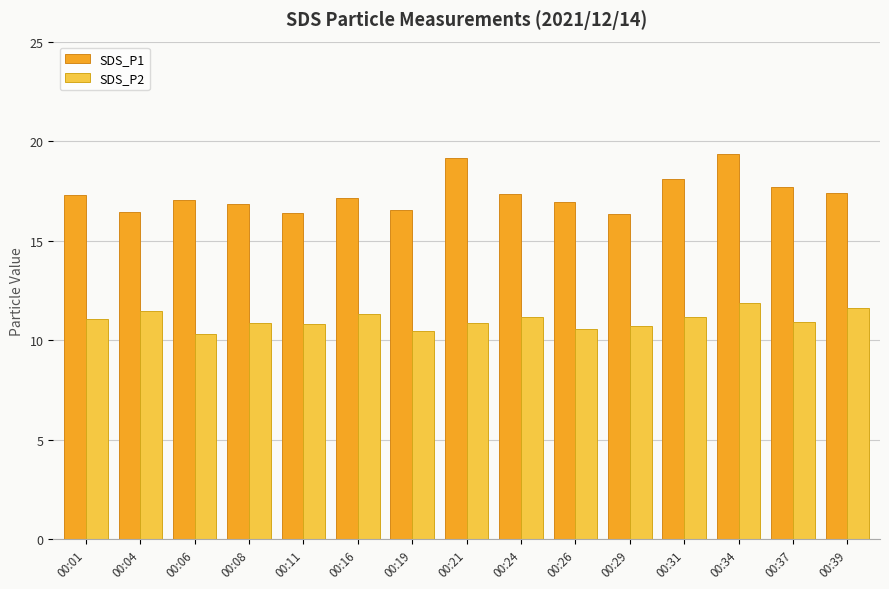

Is it true that SDS_P1 equals 19.3 at 00:34?

True